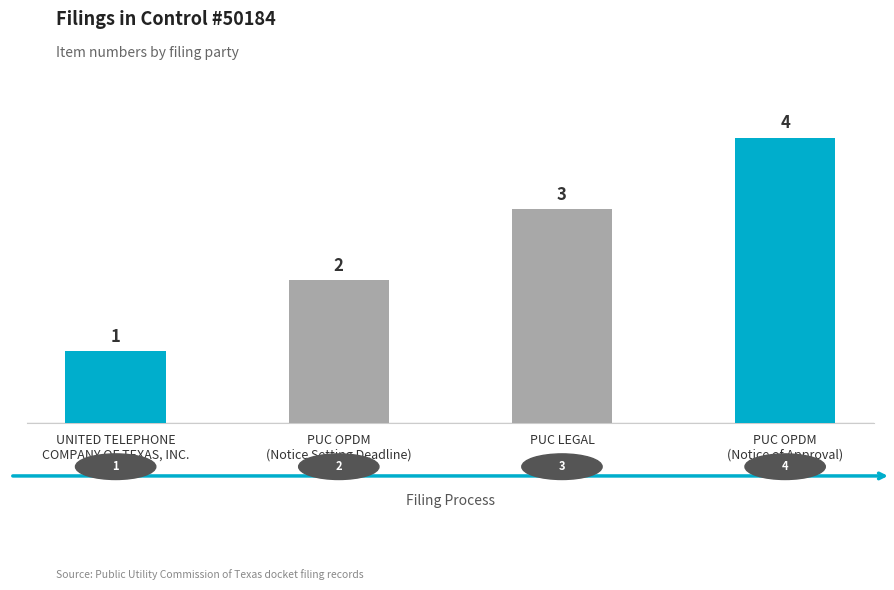

What is the sum of all values?

10